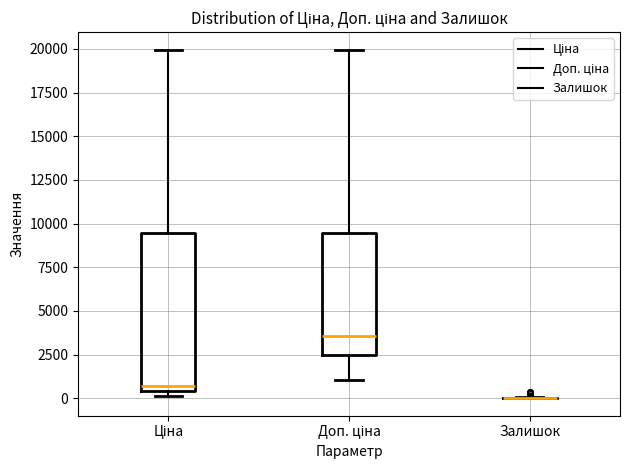

Reading left to right, transcribe this box plot: for each box, give where its median line is, the range the box spans, and where its two whiskers end, as read against the y-axis. The values are not printed on the chart, so give them approximately, as read against the axis.

Ціна: median 500 (just above the box's lower edge), box 500 to 9500, whiskers 0 to 20000
Доп. ціна: median 3500, box 2500 to 9500, whiskers 1000 to 20000
Залишок: box collapsed to a line at 0, whiskers 0 to 0